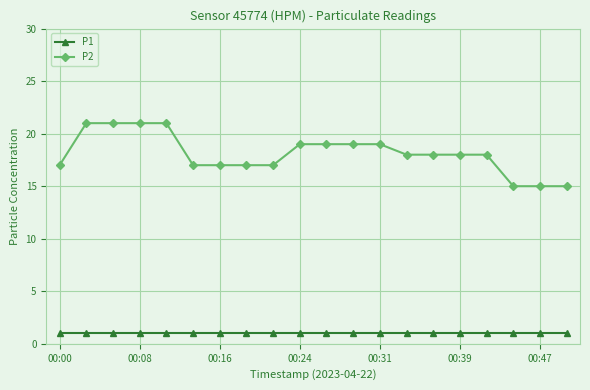

Which series has the largest total across all categories?

P2